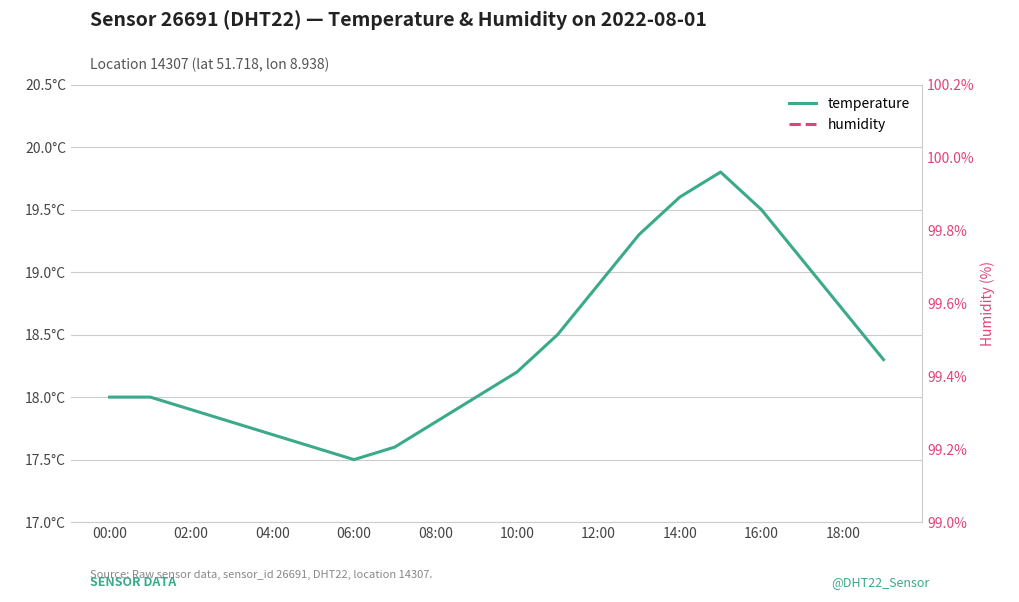

In temperature, how many points are lower than both neighbors (excluding endpoints)?

1